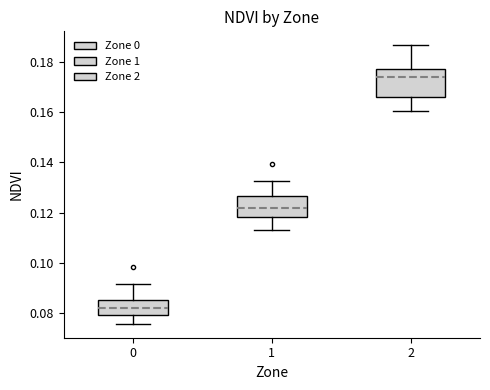

Where does the upper whisker of the box at x = 0 end on the y-axis? The values are not printed on the chart, so give them approximately, as read against the axis.

0.092